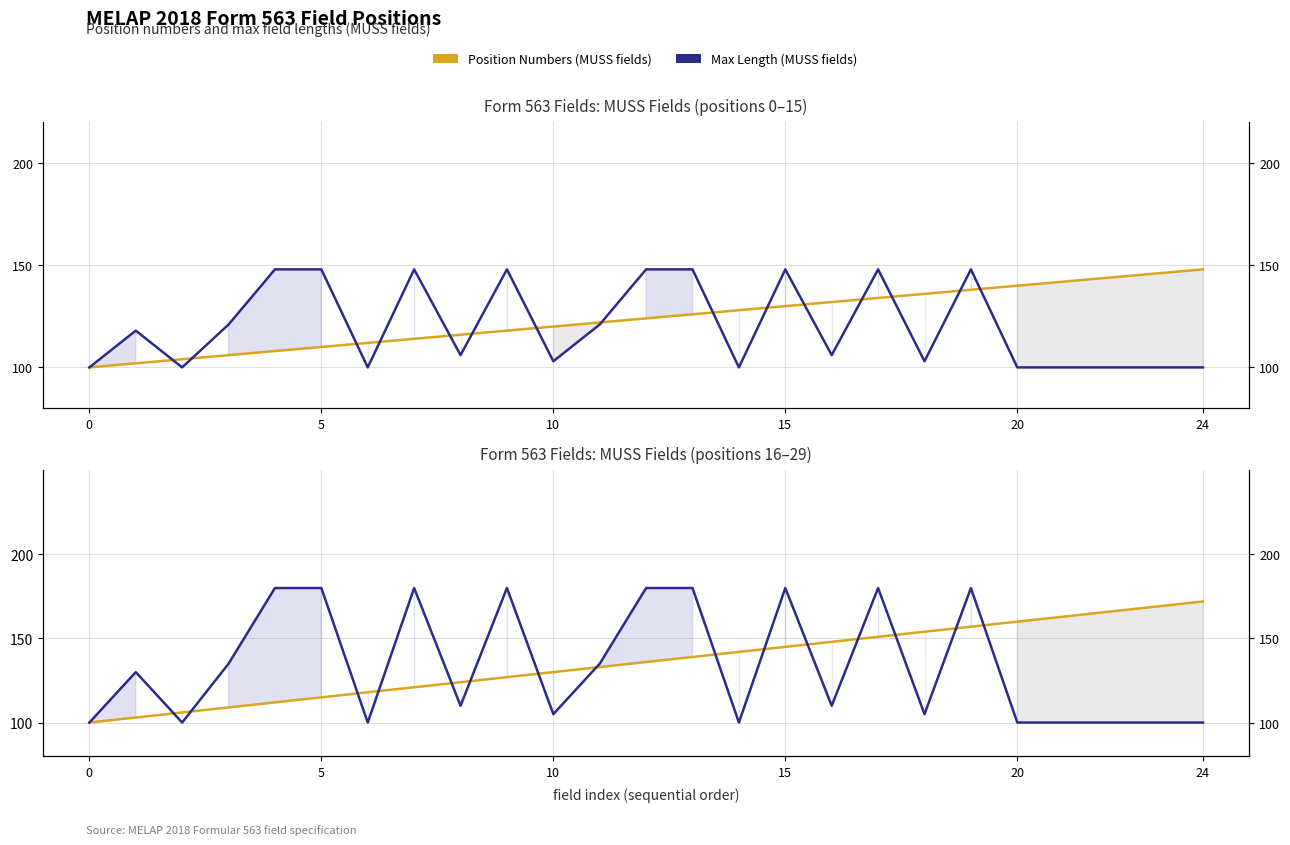

Which series has the largest range (max minus min)?

Max Length (MUSS fields)